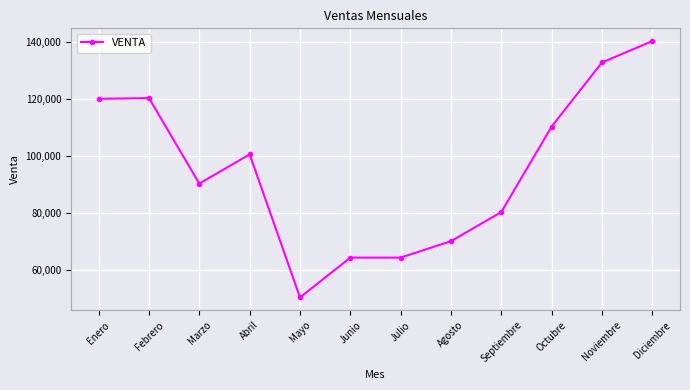

What is the label of the 11th point from the left?

Noviembre